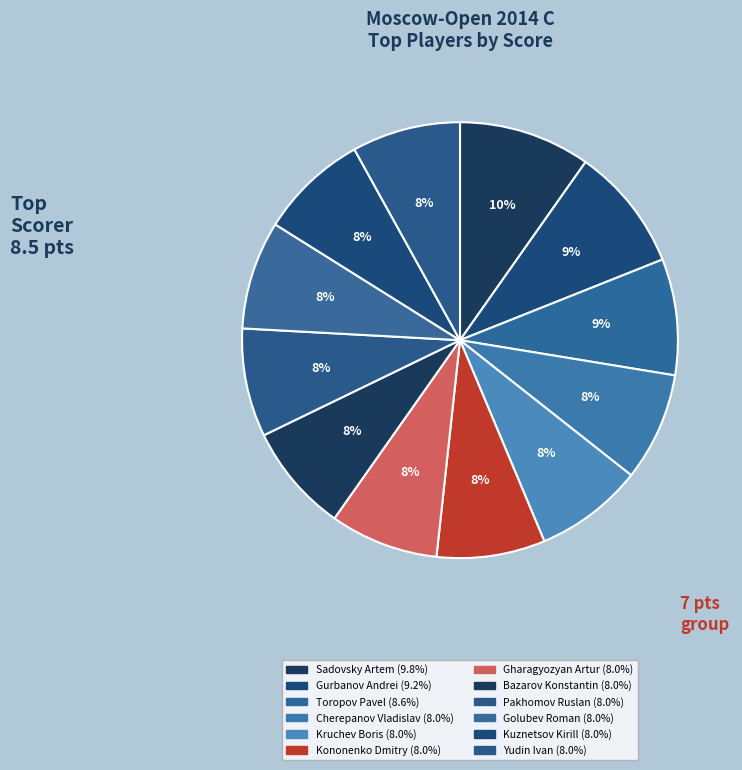

To the nearest percent, what is the combined percentage of Toropov Pavel and Golubev Roman?

17%